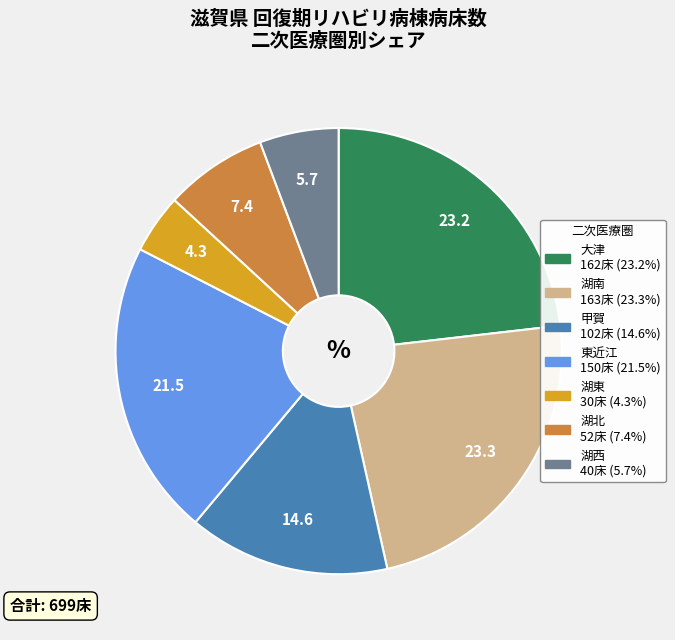

Count the number of slices in the pie.

7